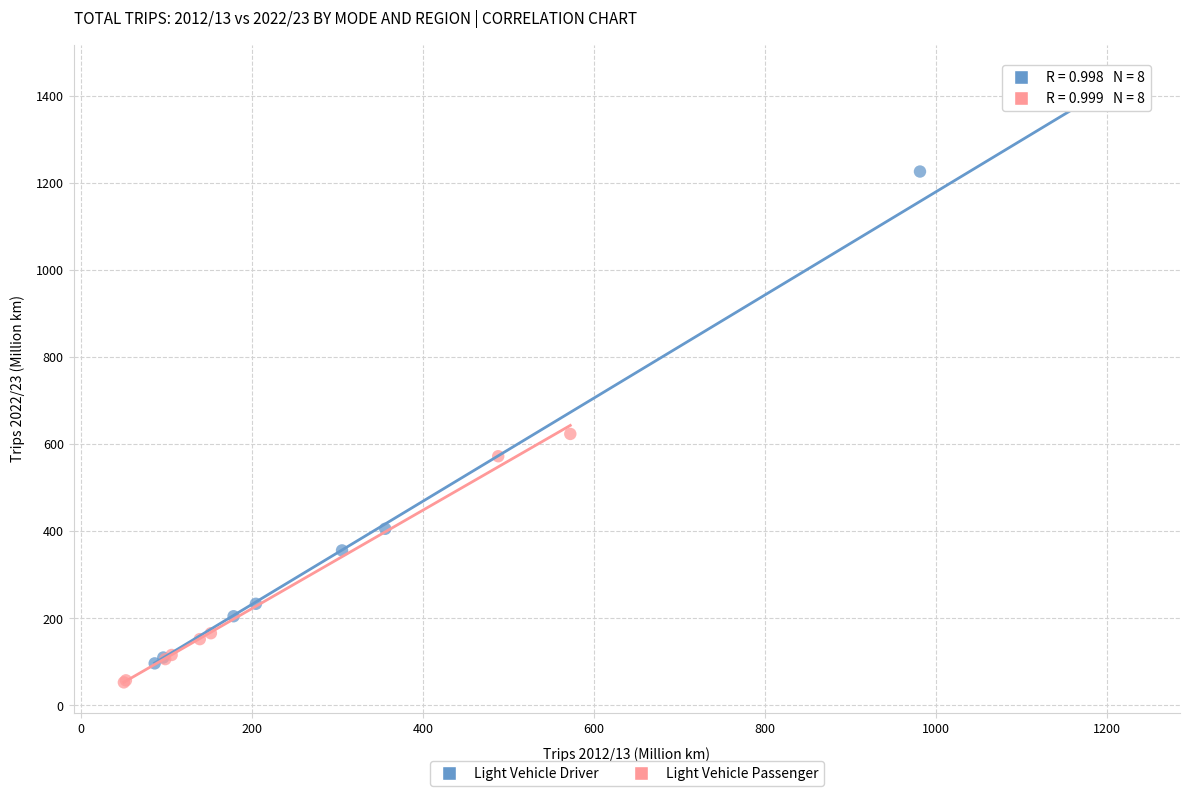

Which series has the widest spread of Y values?

Light Vehicle Driver